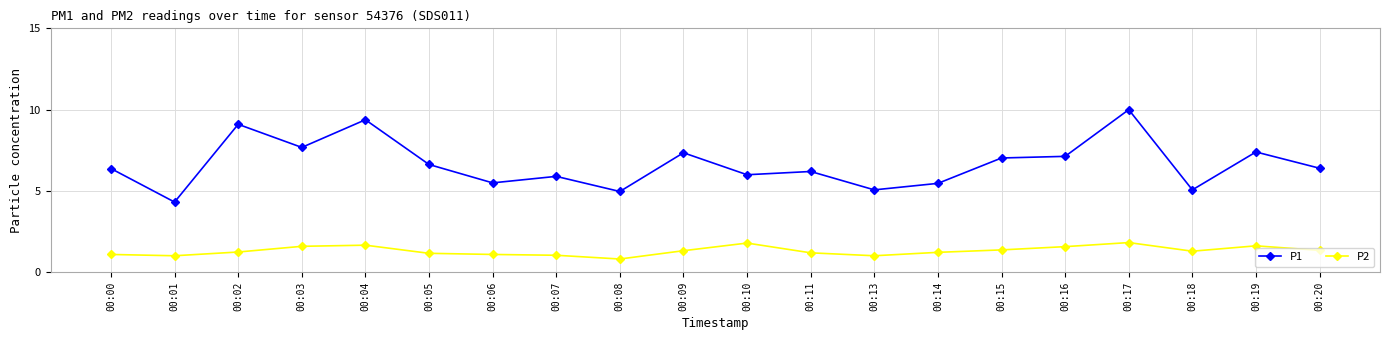

At which category is the sum across all series the highest?

00:17